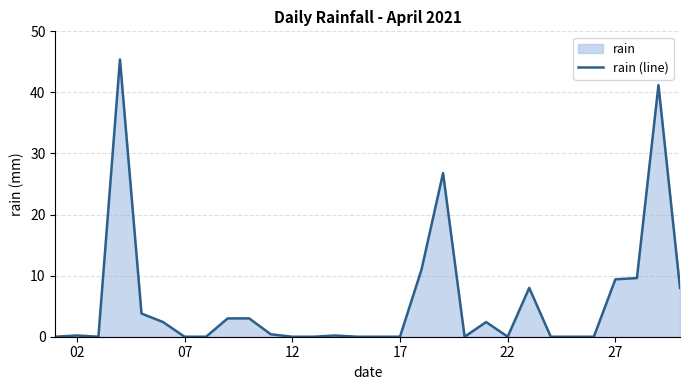

True or false: the data shows 0.0 at 07.

True